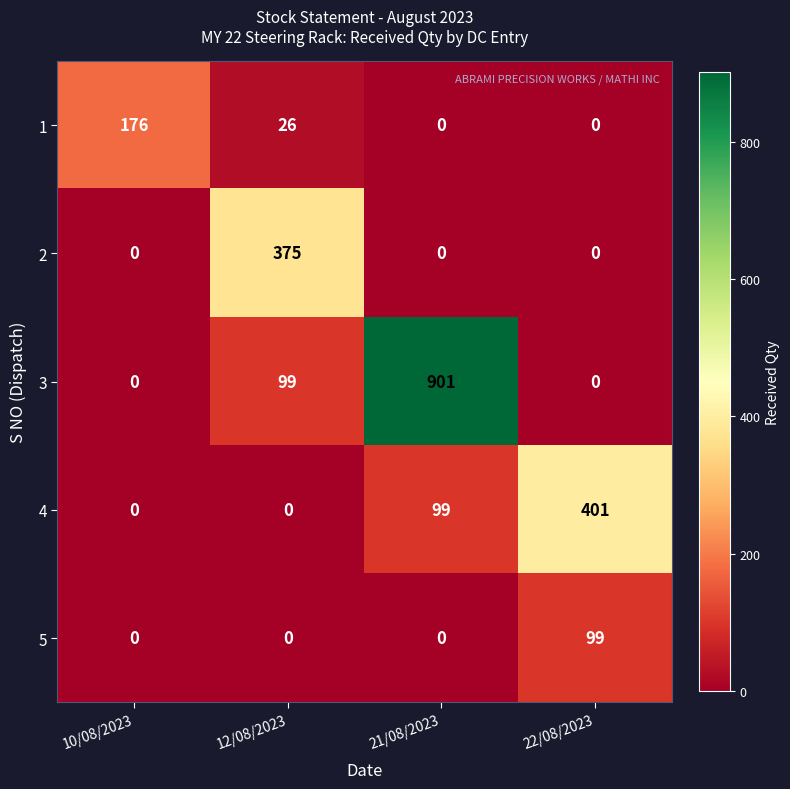

What is the maximum value shown in the chart?

901